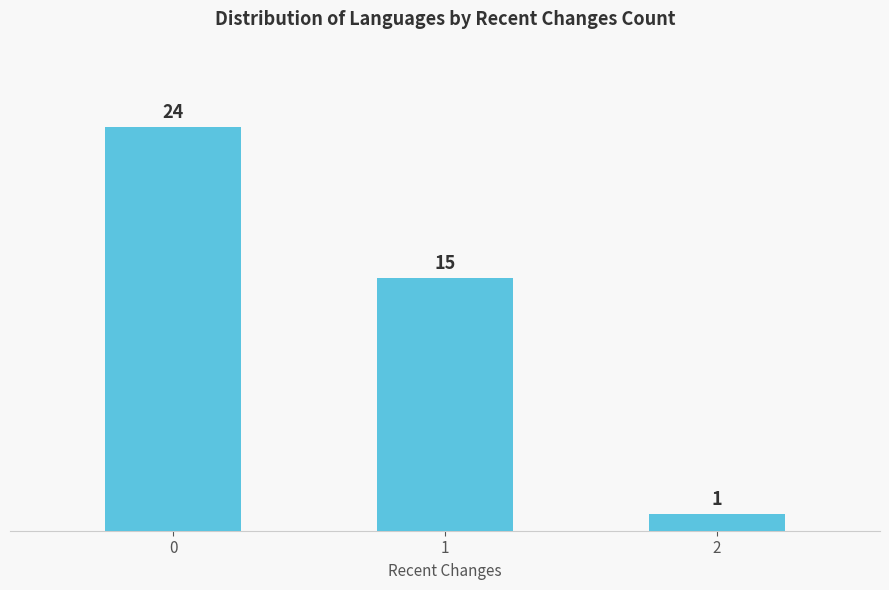

Approximately how many times larger is the value at 0 compared to 2?

24.0